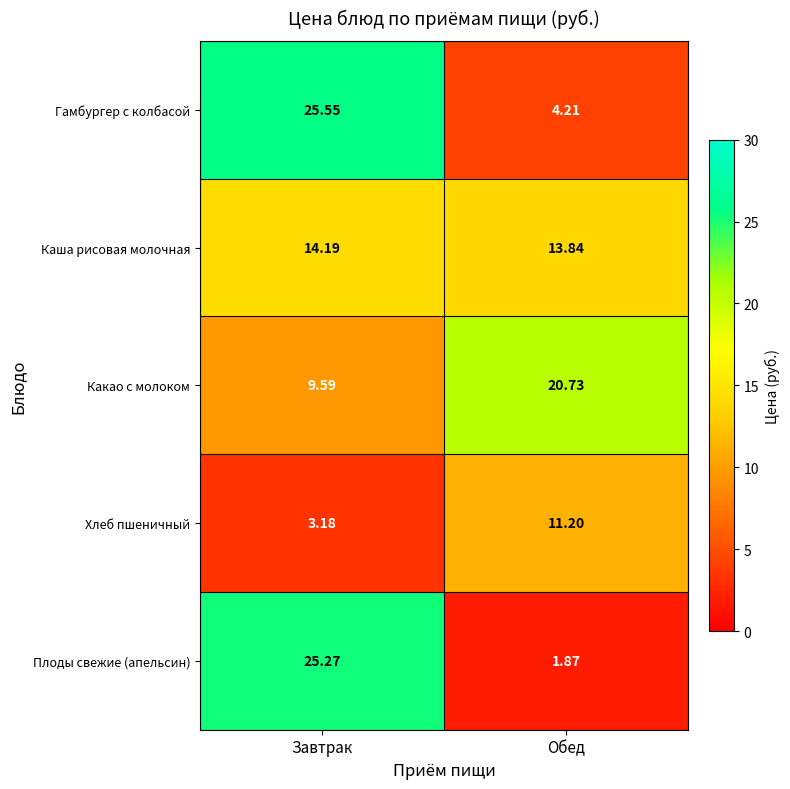

Where is Каша рисовая молочная nearest to the value 14?

Обед